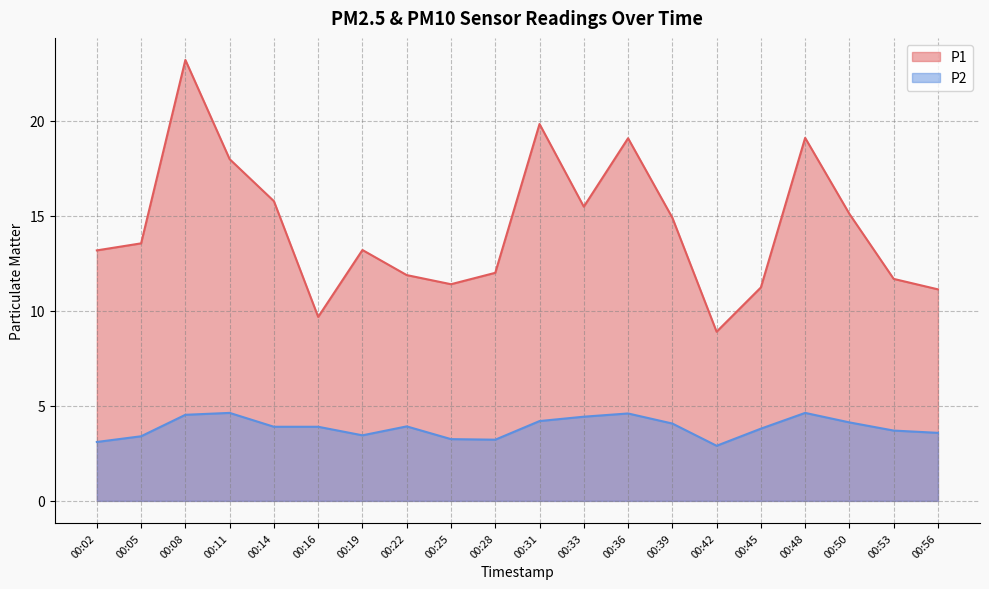

What is the sum of all P2 values?

77.3